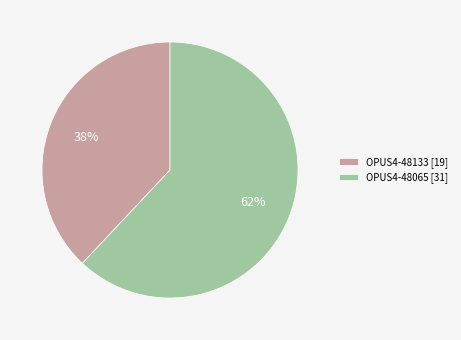

How many segments does this pie chart have?

2